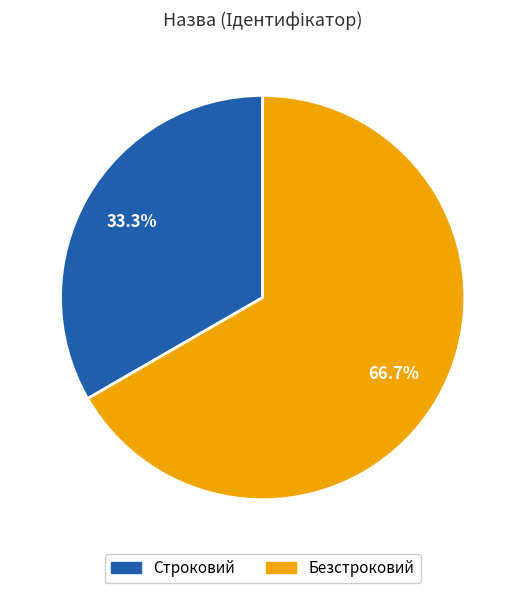

Count the number of slices in the pie.

2